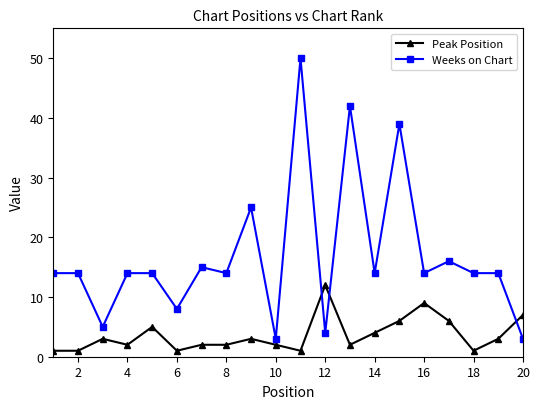

What is the highest value of the Weeks on Chart series?

50